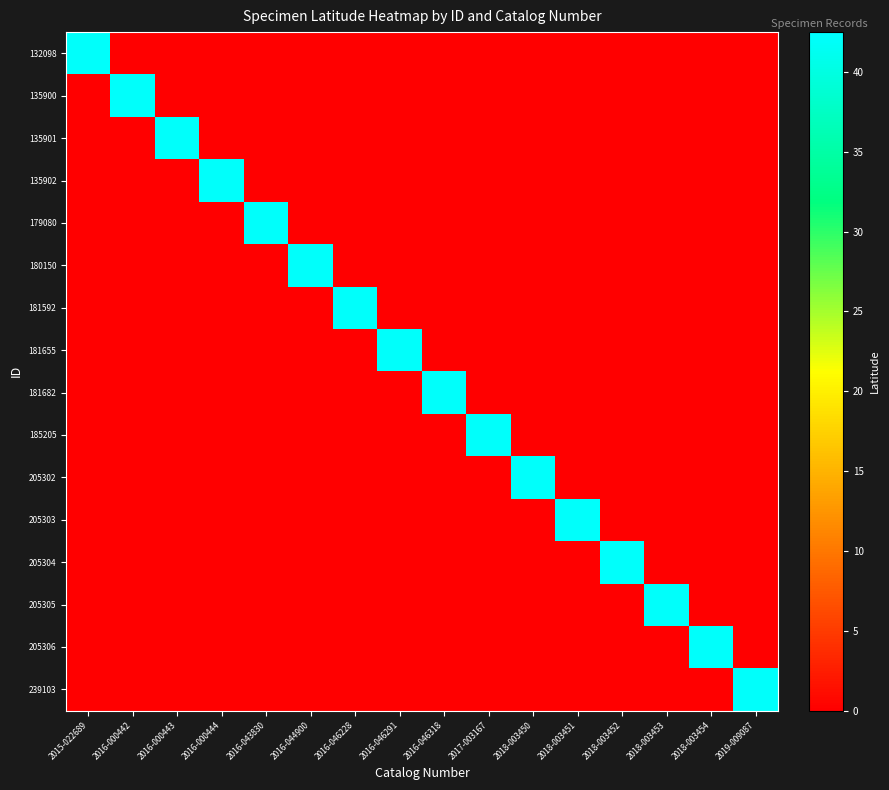

Reading right to left, list all the values displayed in this chart.

132098: 2019-009087=0.0	2018-003454=0.0	2018-003453=0.0	2018-003452=0.0	2018-003451=0.0	2018-003450=0.0	2017-003167=0.0	2016-046318=0.0	2016-046291=0.0	2016-046228=0.0	2016-044900=0.0	2016-043830=0.0	2016-000444=0.0	2016-000443=0.0	2016-000442=0.0	2015-022689=42.0
135900: 2019-009087=0.0	2018-003454=0.0	2018-003453=0.0	2018-003452=0.0	2018-003451=0.0	2018-003450=0.0	2017-003167=0.0	2016-046318=0.0	2016-046291=0.0	2016-046228=0.0	2016-044900=0.0	2016-043830=0.0	2016-000444=0.0	2016-000443=0.0	2016-000442=42.0	2015-022689=0.0
135901: 2019-009087=0.0	2018-003454=0.0	2018-003453=0.0	2018-003452=0.0	2018-003451=0.0	2018-003450=0.0	2017-003167=0.0	2016-046318=0.0	2016-046291=0.0	2016-046228=0.0	2016-044900=0.0	2016-043830=0.0	2016-000444=0.0	2016-000443=42.0	2016-000442=0.0	2015-022689=0.0
135902: 2019-009087=0.0	2018-003454=0.0	2018-003453=0.0	2018-003452=0.0	2018-003451=0.0	2018-003450=0.0	2017-003167=0.0	2016-046318=0.0	2016-046291=0.0	2016-046228=0.0	2016-044900=0.0	2016-043830=0.0	2016-000444=42.0	2016-000443=0.0	2016-000442=0.0	2015-022689=0.0
179080: 2019-009087=0.0	2018-003454=0.0	2018-003453=0.0	2018-003452=0.0	2018-003451=0.0	2018-003450=0.0	2017-003167=0.0	2016-046318=0.0	2016-046291=0.0	2016-046228=0.0	2016-044900=0.0	2016-043830=42.0	2016-000444=0.0	2016-000443=0.0	2016-000442=0.0	2015-022689=0.0
180150: 2019-009087=0.0	2018-003454=0.0	2018-003453=0.0	2018-003452=0.0	2018-003451=0.0	2018-003450=0.0	2017-003167=0.0	2016-046318=0.0	2016-046291=0.0	2016-046228=0.0	2016-044900=42.0	2016-043830=0.0	2016-000444=0.0	2016-000443=0.0	2016-000442=0.0	2015-022689=0.0
181592: 2019-009087=0.0	2018-003454=0.0	2018-003453=0.0	2018-003452=0.0	2018-003451=0.0	2018-003450=0.0	2017-003167=0.0	2016-046318=0.0	2016-046291=0.0	2016-046228=42.0	2016-044900=0.0	2016-043830=0.0	2016-000444=0.0	2016-000443=0.0	2016-000442=0.0	2015-022689=0.0
181655: 2019-009087=0.0	2018-003454=0.0	2018-003453=0.0	2018-003452=0.0	2018-003451=0.0	2018-003450=0.0	2017-003167=0.0	2016-046318=0.0	2016-046291=42.0	2016-046228=0.0	2016-044900=0.0	2016-043830=0.0	2016-000444=0.0	2016-000443=0.0	2016-000442=0.0	2015-022689=0.0
181682: 2019-009087=0.0	2018-003454=0.0	2018-003453=0.0	2018-003452=0.0	2018-003451=0.0	2018-003450=0.0	2017-003167=0.0	2016-046318=42.0	2016-046291=0.0	2016-046228=0.0	2016-044900=0.0	2016-043830=0.0	2016-000444=0.0	2016-000443=0.0	2016-000442=0.0	2015-022689=0.0
185205: 2019-009087=0.0	2018-003454=0.0	2018-003453=0.0	2018-003452=0.0	2018-003451=0.0	2018-003450=0.0	2017-003167=42.0	2016-046318=0.0	2016-046291=0.0	2016-046228=0.0	2016-044900=0.0	2016-043830=0.0	2016-000444=0.0	2016-000443=0.0	2016-000442=0.0	2015-022689=0.0
205302: 2019-009087=0.0	2018-003454=0.0	2018-003453=0.0	2018-003452=0.0	2018-003451=0.0	2018-003450=42.0	2017-003167=0.0	2016-046318=0.0	2016-046291=0.0	2016-046228=0.0	2016-044900=0.0	2016-043830=0.0	2016-000444=0.0	2016-000443=0.0	2016-000442=0.0	2015-022689=0.0
205303: 2019-009087=0.0	2018-003454=0.0	2018-003453=0.0	2018-003452=0.0	2018-003451=42.0	2018-003450=0.0	2017-003167=0.0	2016-046318=0.0	2016-046291=0.0	2016-046228=0.0	2016-044900=0.0	2016-043830=0.0	2016-000444=0.0	2016-000443=0.0	2016-000442=0.0	2015-022689=0.0
205304: 2019-009087=0.0	2018-003454=0.0	2018-003453=0.0	2018-003452=42.0	2018-003451=0.0	2018-003450=0.0	2017-003167=0.0	2016-046318=0.0	2016-046291=0.0	2016-046228=0.0	2016-044900=0.0	2016-043830=0.0	2016-000444=0.0	2016-000443=0.0	2016-000442=0.0	2015-022689=0.0
205305: 2019-009087=0.0	2018-003454=0.0	2018-003453=42.0	2018-003452=0.0	2018-003451=0.0	2018-003450=0.0	2017-003167=0.0	2016-046318=0.0	2016-046291=0.0	2016-046228=0.0	2016-044900=0.0	2016-043830=0.0	2016-000444=0.0	2016-000443=0.0	2016-000442=0.0	2015-022689=0.0
205306: 2019-009087=0.0	2018-003454=42.0	2018-003453=0.0	2018-003452=0.0	2018-003451=0.0	2018-003450=0.0	2017-003167=0.0	2016-046318=0.0	2016-046291=0.0	2016-046228=0.0	2016-044900=0.0	2016-043830=0.0	2016-000444=0.0	2016-000443=0.0	2016-000442=0.0	2015-022689=0.0
239103: 2019-009087=42.0	2018-003454=0.0	2018-003453=0.0	2018-003452=0.0	2018-003451=0.0	2018-003450=0.0	2017-003167=0.0	2016-046318=0.0	2016-046291=0.0	2016-046228=0.0	2016-044900=0.0	2016-043830=0.0	2016-000444=0.0	2016-000443=0.0	2016-000442=0.0	2015-022689=0.0